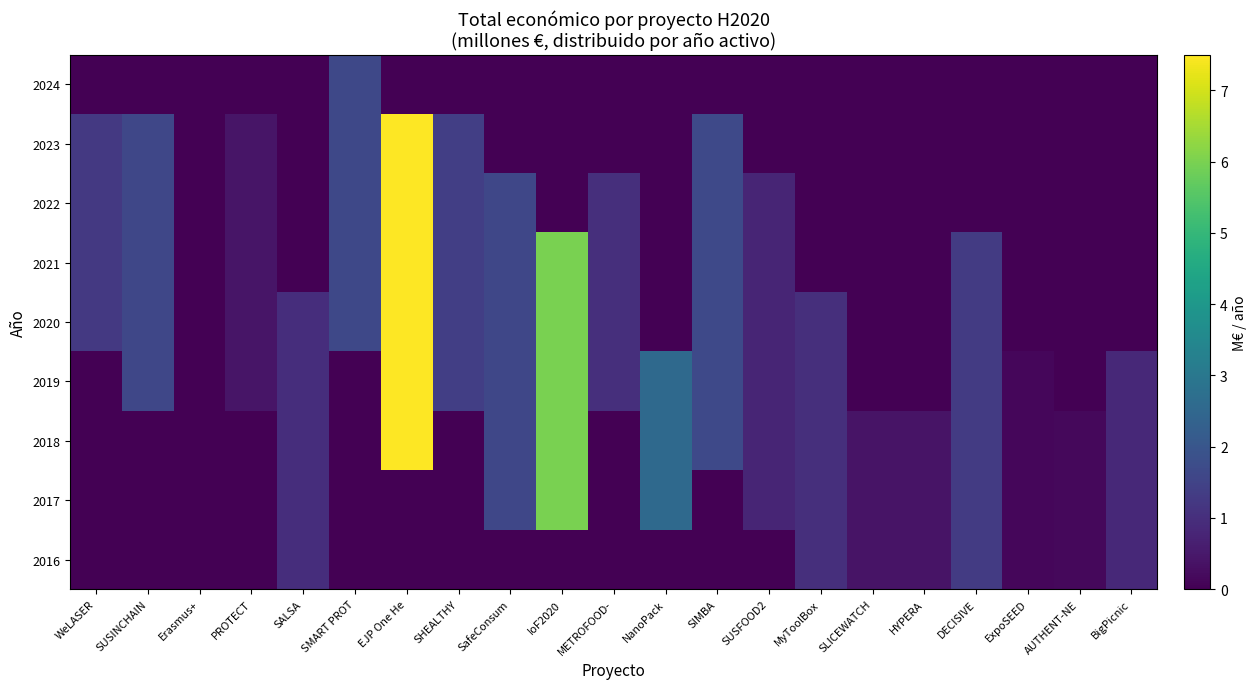

Reading left to right, list all the values displayed in this chart.

2016: WeLASER=0.0	SUSINCHAIN=0.0	Erasmus+=0.0	PROTECT=0.0	SALSA=1.0	SMART PROT=0.0	EJP One He=0.0	SHEALTHY=0.0	SafeConsum=0.0	IoF2020=0.0	METROFOOD-=0.0	NanoPack=0.0	SIMBA=0.0	SUSFOOD2=0.0	MyToolBox=1.0	SLICEWATCH=0.4	HYPERA=0.4	DECISIVE=1.3	ExpoSEED=0.1	AUTHENT-NE=0.2	BigPicnic=0.9
2017: WeLASER=0.0	SUSINCHAIN=0.0	Erasmus+=0.0	PROTECT=0.0	SALSA=1.0	SMART PROT=0.0	EJP One He=0.0	SHEALTHY=0.0	SafeConsum=1.6	IoF2020=6.0	METROFOOD-=0.0	NanoPack=2.6	SIMBA=0.0	SUSFOOD2=0.8	MyToolBox=1.0	SLICEWATCH=0.4	HYPERA=0.4	DECISIVE=1.3	ExpoSEED=0.1	AUTHENT-NE=0.2	BigPicnic=0.9
2018: WeLASER=0.0	SUSINCHAIN=0.0	Erasmus+=0.0	PROTECT=0.0	SALSA=1.0	SMART PROT=0.0	EJP One He=7.5	SHEALTHY=0.0	SafeConsum=1.6	IoF2020=6.0	METROFOOD-=0.0	NanoPack=2.6	SIMBA=1.7	SUSFOOD2=0.8	MyToolBox=1.0	SLICEWATCH=0.4	HYPERA=0.4	DECISIVE=1.3	ExpoSEED=0.1	AUTHENT-NE=0.2	BigPicnic=0.9
2019: WeLASER=0.0	SUSINCHAIN=1.6	Erasmus+=0.0	PROTECT=0.4	SALSA=1.0	SMART PROT=0.0	EJP One He=7.5	SHEALTHY=1.4	SafeConsum=1.6	IoF2020=6.0	METROFOOD-=1.0	NanoPack=2.6	SIMBA=1.7	SUSFOOD2=0.8	MyToolBox=1.0	SLICEWATCH=0.0	HYPERA=0.0	DECISIVE=1.3	ExpoSEED=0.1	AUTHENT-NE=0.0	BigPicnic=0.9
2020: WeLASER=1.2	SUSINCHAIN=1.6	Erasmus+=0.0	PROTECT=0.4	SALSA=1.0	SMART PROT=1.6	EJP One He=7.5	SHEALTHY=1.4	SafeConsum=1.6	IoF2020=6.0	METROFOOD-=1.0	NanoPack=0.0	SIMBA=1.7	SUSFOOD2=0.8	MyToolBox=1.0	SLICEWATCH=0.0	HYPERA=0.0	DECISIVE=1.3	ExpoSEED=0.0	AUTHENT-NE=0.0	BigPicnic=0.0
2021: WeLASER=1.2	SUSINCHAIN=1.6	Erasmus+=0.0	PROTECT=0.4	SALSA=0.0	SMART PROT=1.6	EJP One He=7.5	SHEALTHY=1.4	SafeConsum=1.6	IoF2020=6.0	METROFOOD-=1.0	NanoPack=0.0	SIMBA=1.7	SUSFOOD2=0.8	MyToolBox=0.0	SLICEWATCH=0.0	HYPERA=0.0	DECISIVE=1.3	ExpoSEED=0.0	AUTHENT-NE=0.0	BigPicnic=0.0
2022: WeLASER=1.2	SUSINCHAIN=1.6	Erasmus+=0.0	PROTECT=0.4	SALSA=0.0	SMART PROT=1.6	EJP One He=7.5	SHEALTHY=1.4	SafeConsum=1.6	IoF2020=0.0	METROFOOD-=1.0	NanoPack=0.0	SIMBA=1.7	SUSFOOD2=0.8	MyToolBox=0.0	SLICEWATCH=0.0	HYPERA=0.0	DECISIVE=0.0	ExpoSEED=0.0	AUTHENT-NE=0.0	BigPicnic=0.0
2023: WeLASER=1.2	SUSINCHAIN=1.6	Erasmus+=0.0	PROTECT=0.4	SALSA=0.0	SMART PROT=1.6	EJP One He=7.5	SHEALTHY=1.4	SafeConsum=0.0	IoF2020=0.0	METROFOOD-=0.0	NanoPack=0.0	SIMBA=1.7	SUSFOOD2=0.0	MyToolBox=0.0	SLICEWATCH=0.0	HYPERA=0.0	DECISIVE=0.0	ExpoSEED=0.0	AUTHENT-NE=0.0	BigPicnic=0.0
2024: WeLASER=0.0	SUSINCHAIN=0.0	Erasmus+=0.0	PROTECT=0.0	SALSA=0.0	SMART PROT=1.6	EJP One He=0.0	SHEALTHY=0.0	SafeConsum=0.0	IoF2020=0.0	METROFOOD-=0.0	NanoPack=0.0	SIMBA=0.0	SUSFOOD2=0.0	MyToolBox=0.0	SLICEWATCH=0.0	HYPERA=0.0	DECISIVE=0.0	ExpoSEED=0.0	AUTHENT-NE=0.0	BigPicnic=0.0